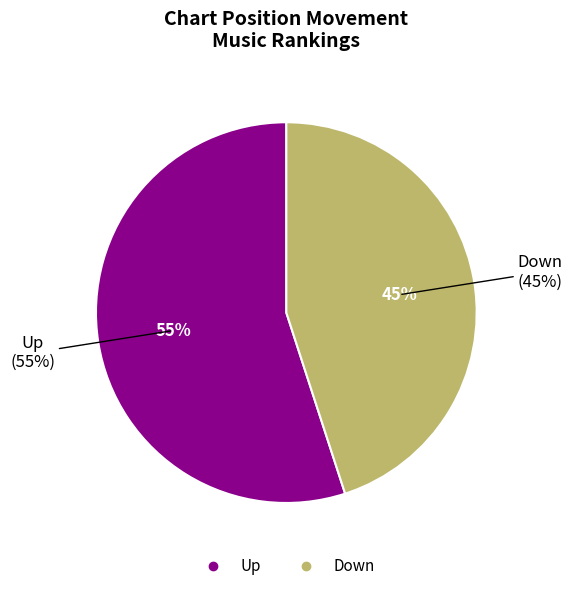

Count the number of slices in the pie.

2